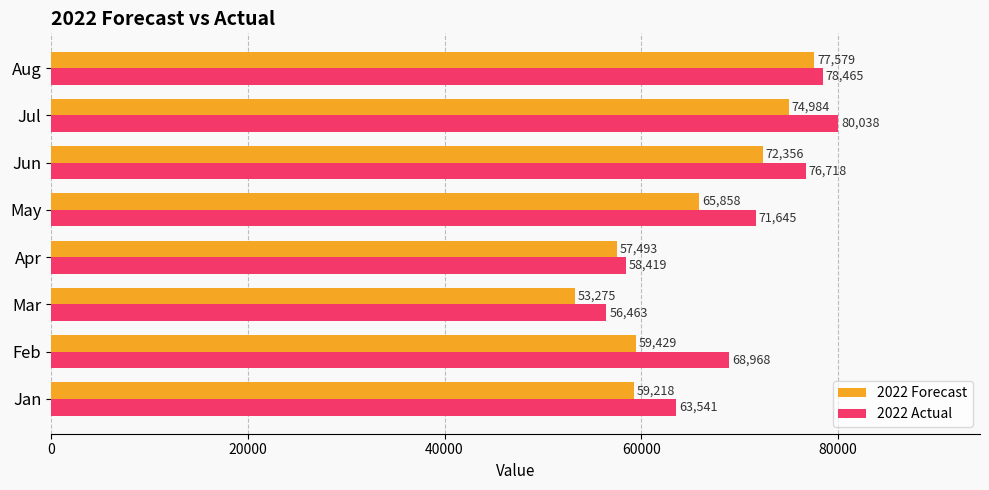

How many categories are shown in the chart?

8